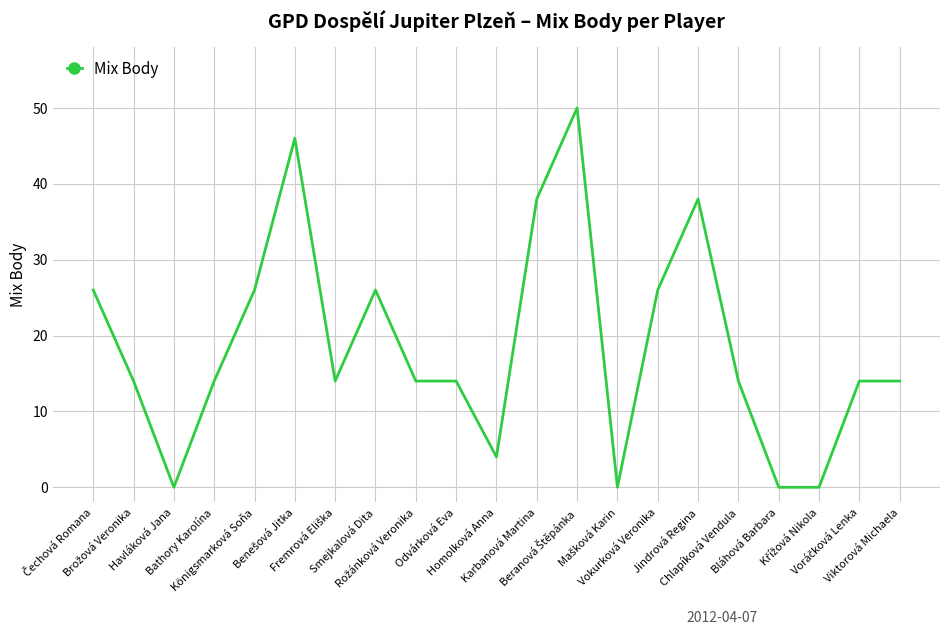

What is the difference between the maximum and minimum values?

50